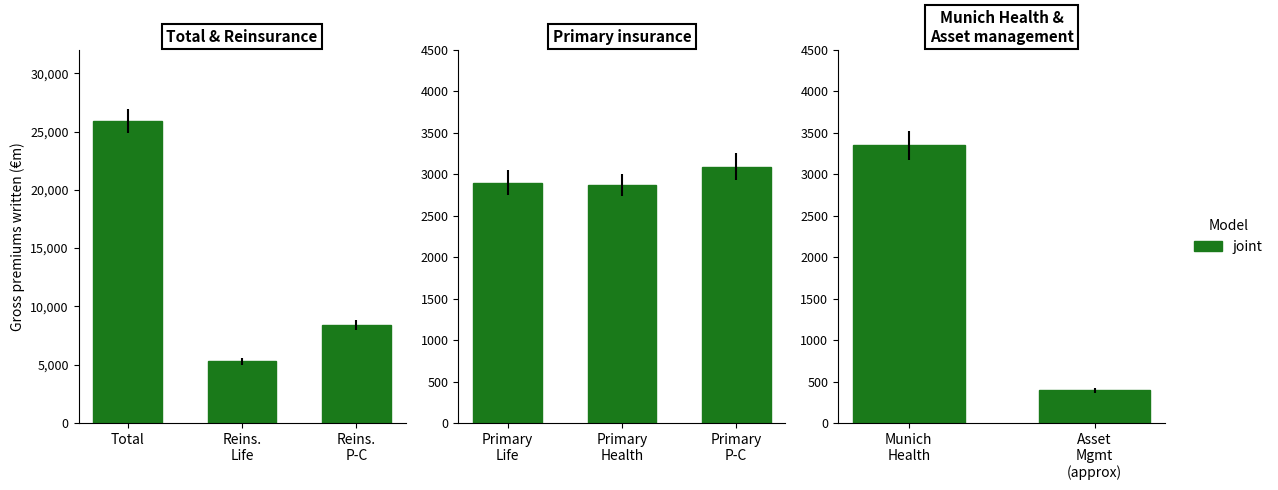

At which label does the data first exceed 3348?

Total